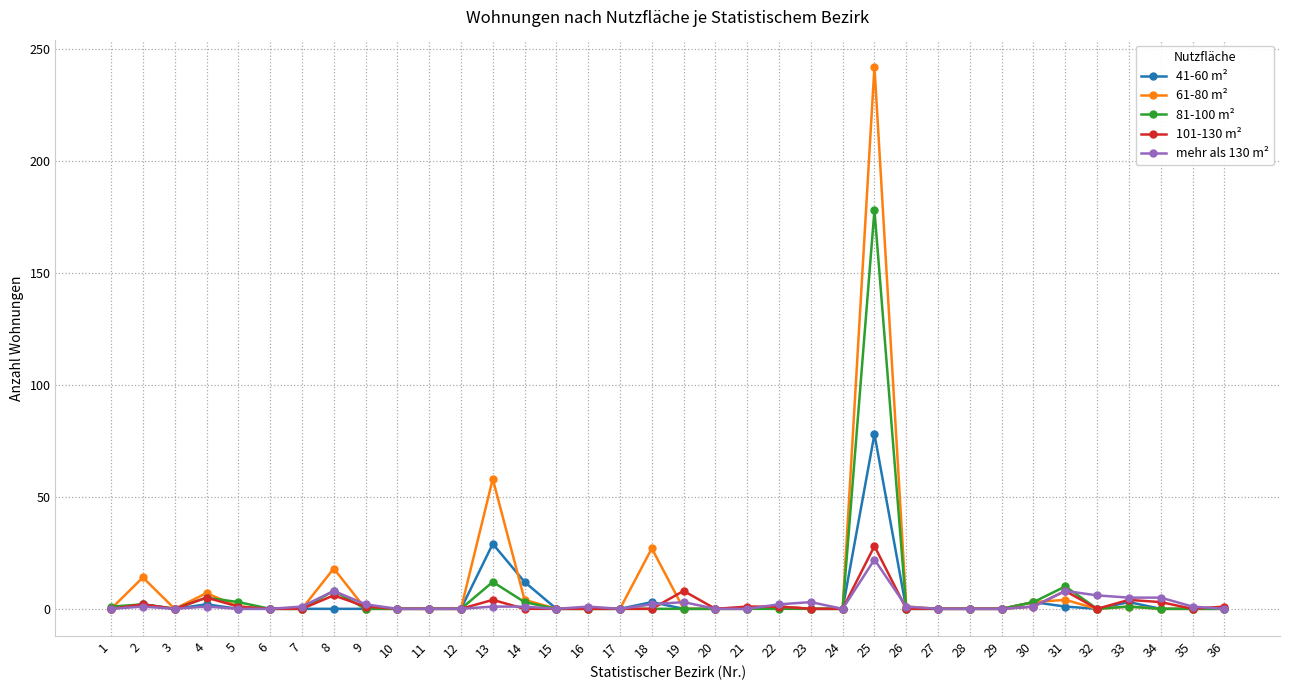

At which category is the sum across all series the highest?

25